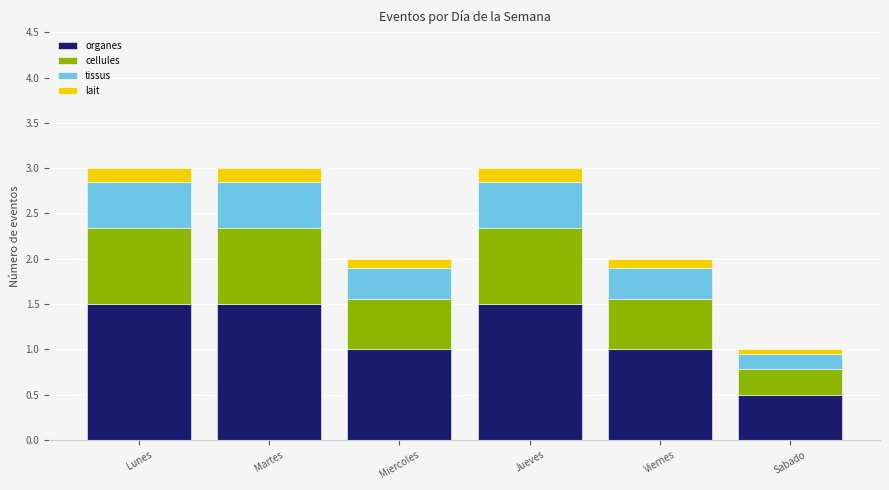

Does the chart contain stacked bars?

Yes